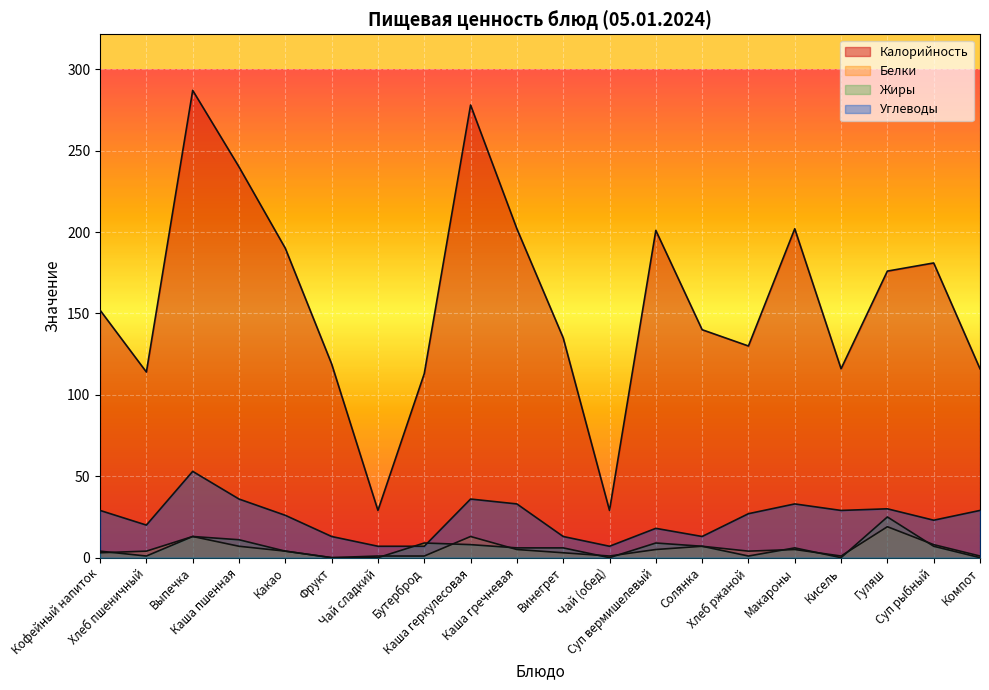

Between Выпечка and Каша геркулесовая, which series saw the biggest shift?

Углеводы